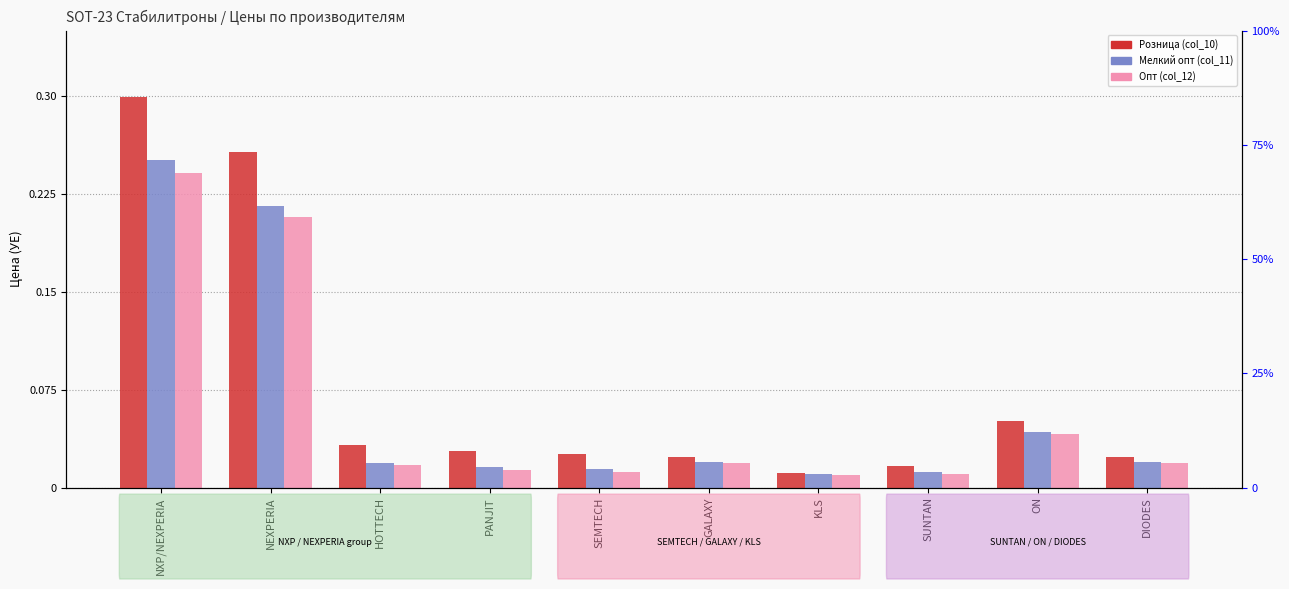

At how many categories does at least one series exceed 0?

10